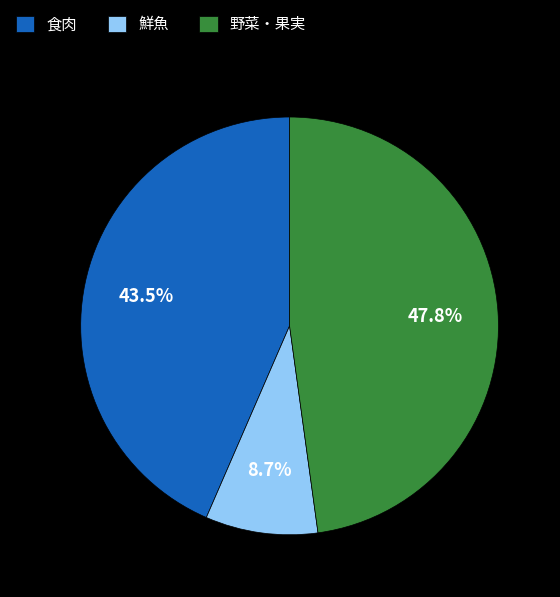

Which slice is the largest?

野菜・果実